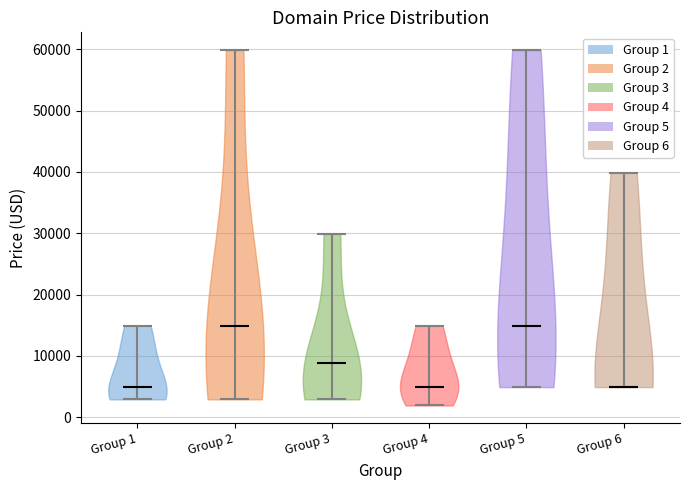

What is the lowest point the violin for Group 2 reaches on the y-axis? The values are not printed on the chart, so give them approximately, as read against the axis.

3000